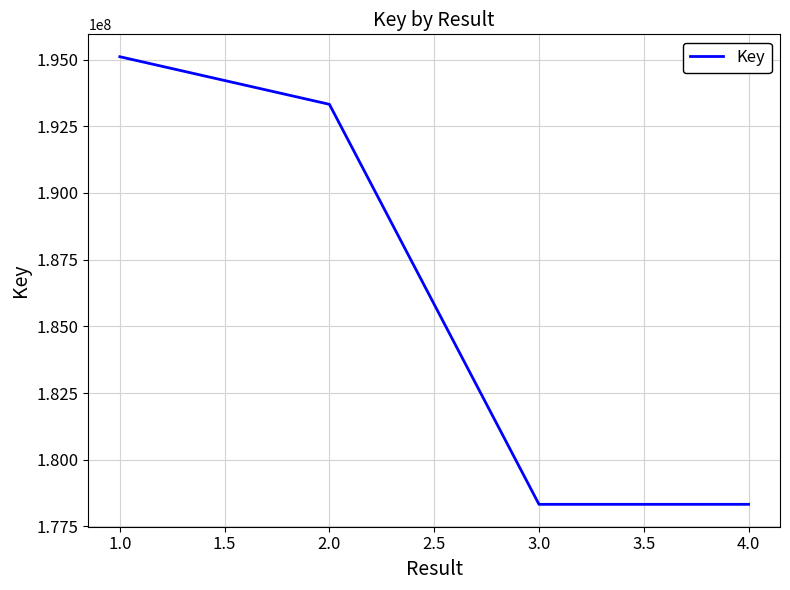

Is it true that the value at 2.0 is 193321680?

True